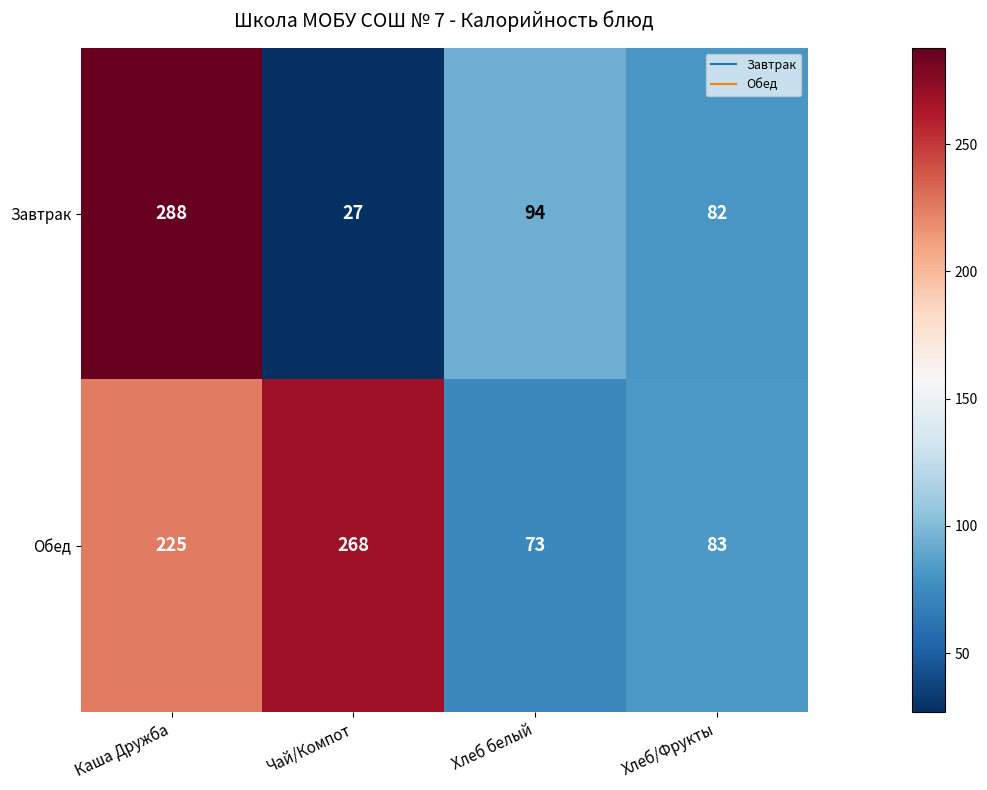

The value of Завтрак at Хлеб белый is 20. True or false?

False